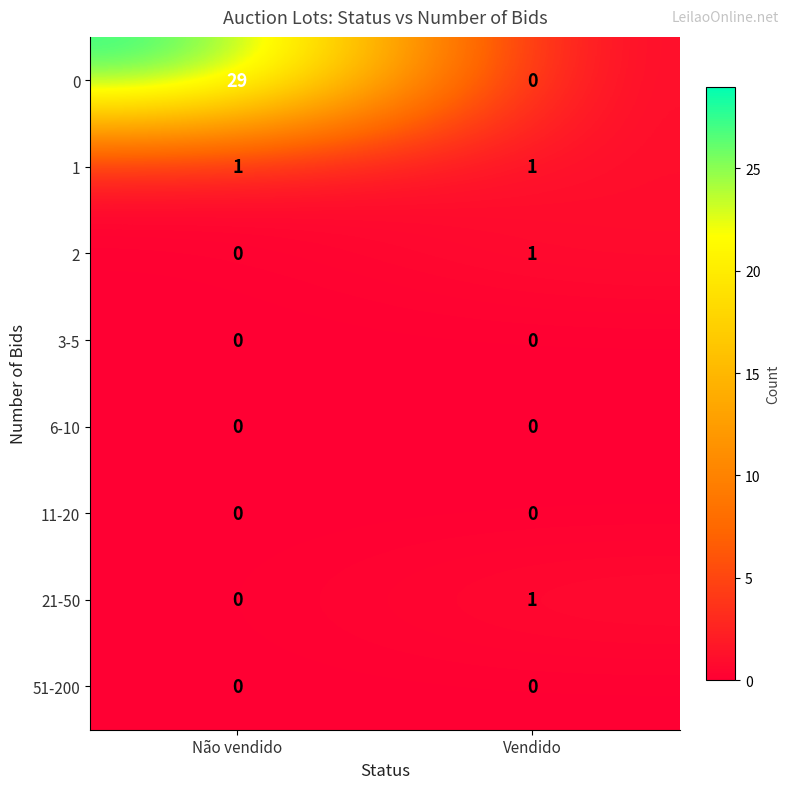

Count the number of categories in the chart.

2